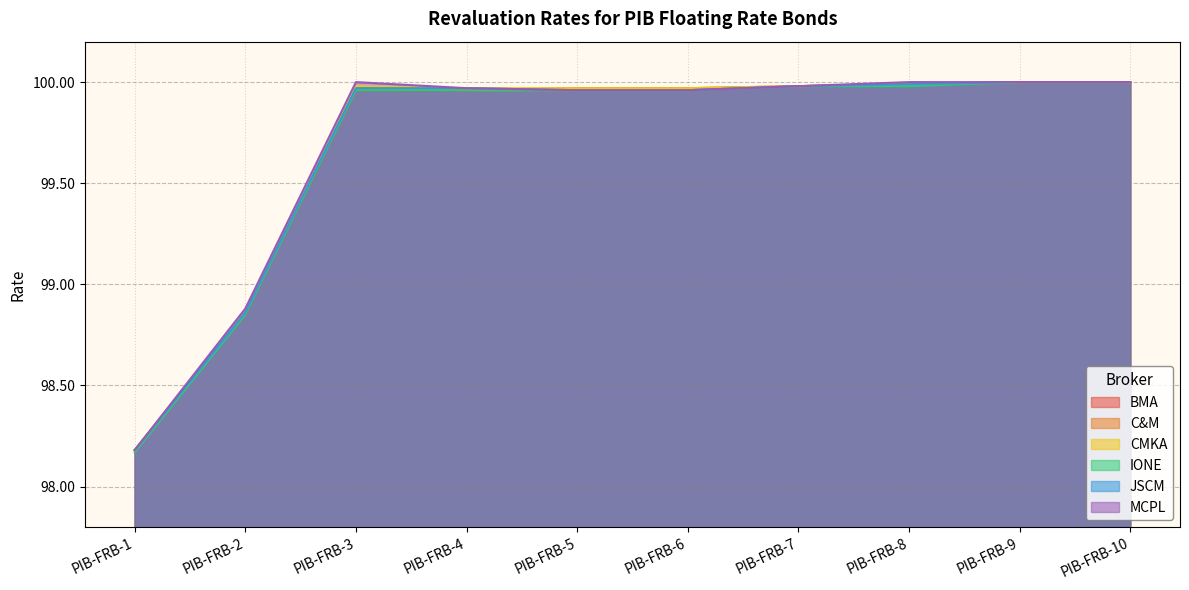

Does the chart have visible grid lines?

Yes